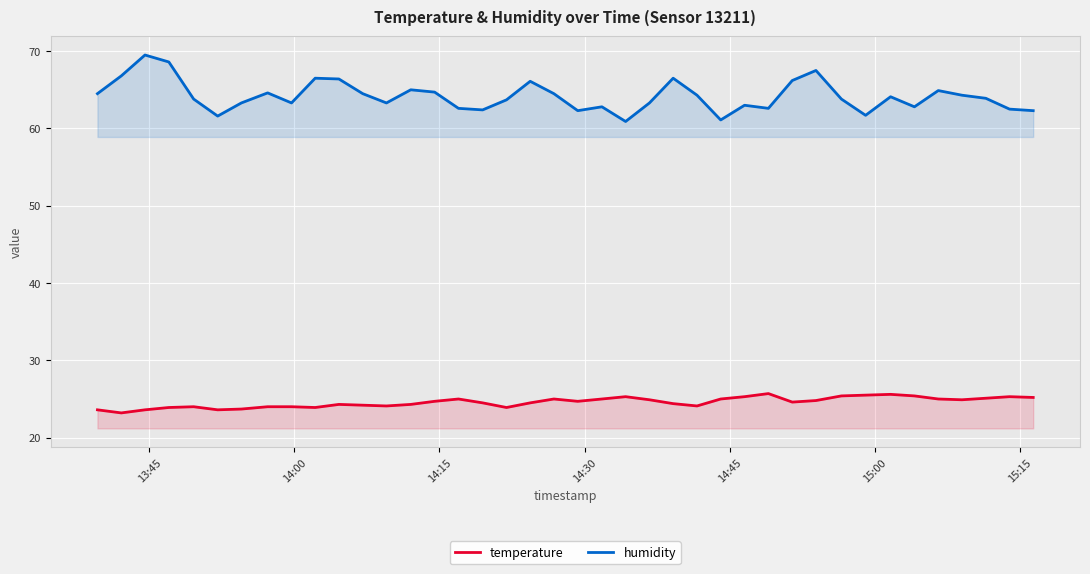

In humidity, how many points are higher than both neighbors (excluding endpoints)?

11